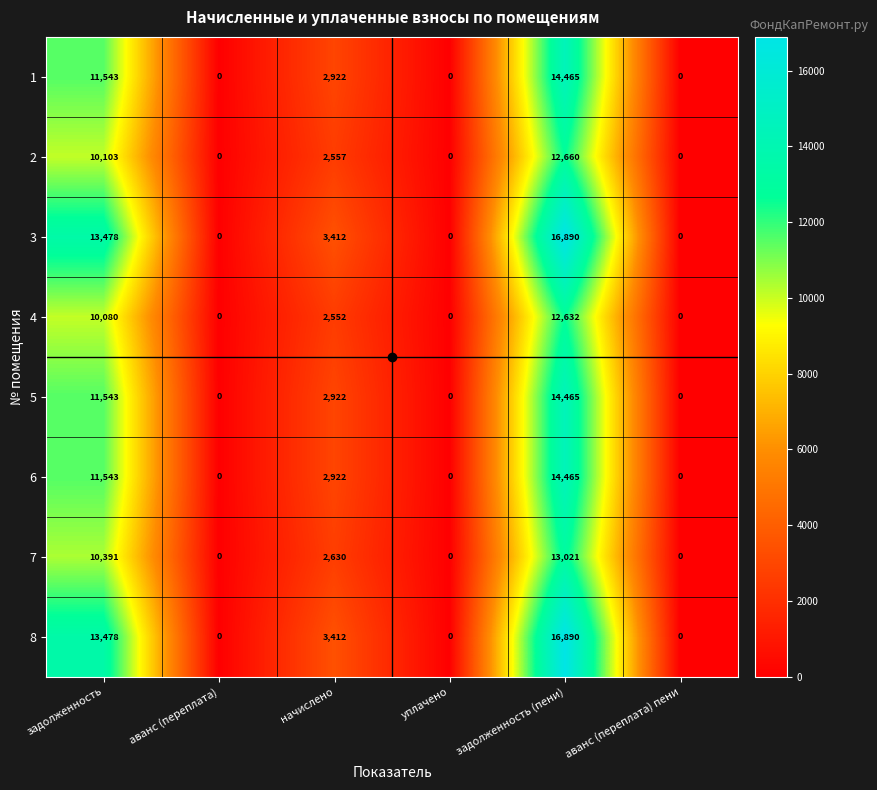

Which category has the highest value across all series?

задолженность (пени)